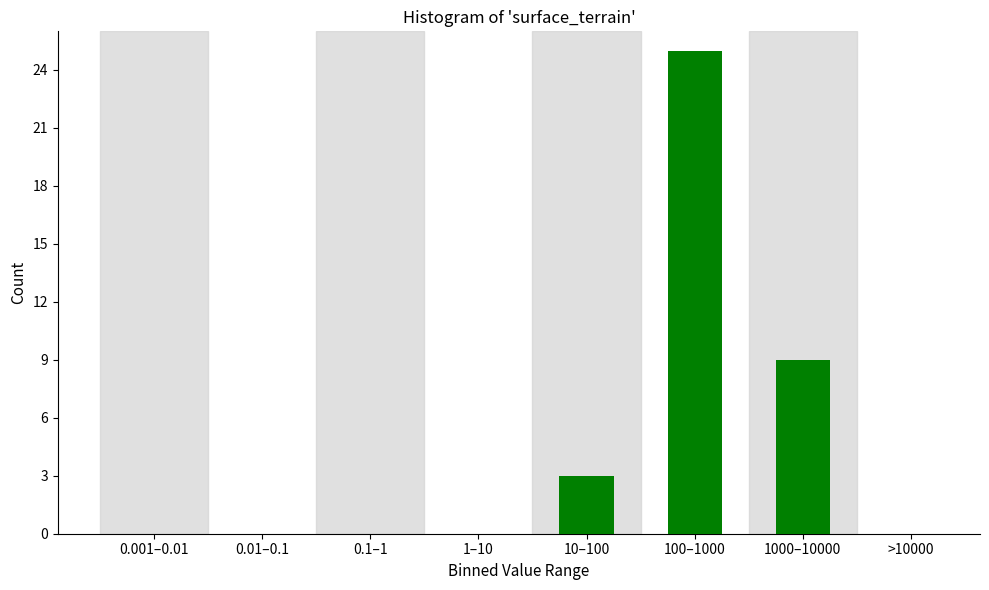

Reading left to right, what are all the values shown in this chart?

0.001–0.01=0	0.01–0.1=0	0.1–1=0	1–10=0	10–100=3	100–1000=25	1000–10000=9	>10000=0